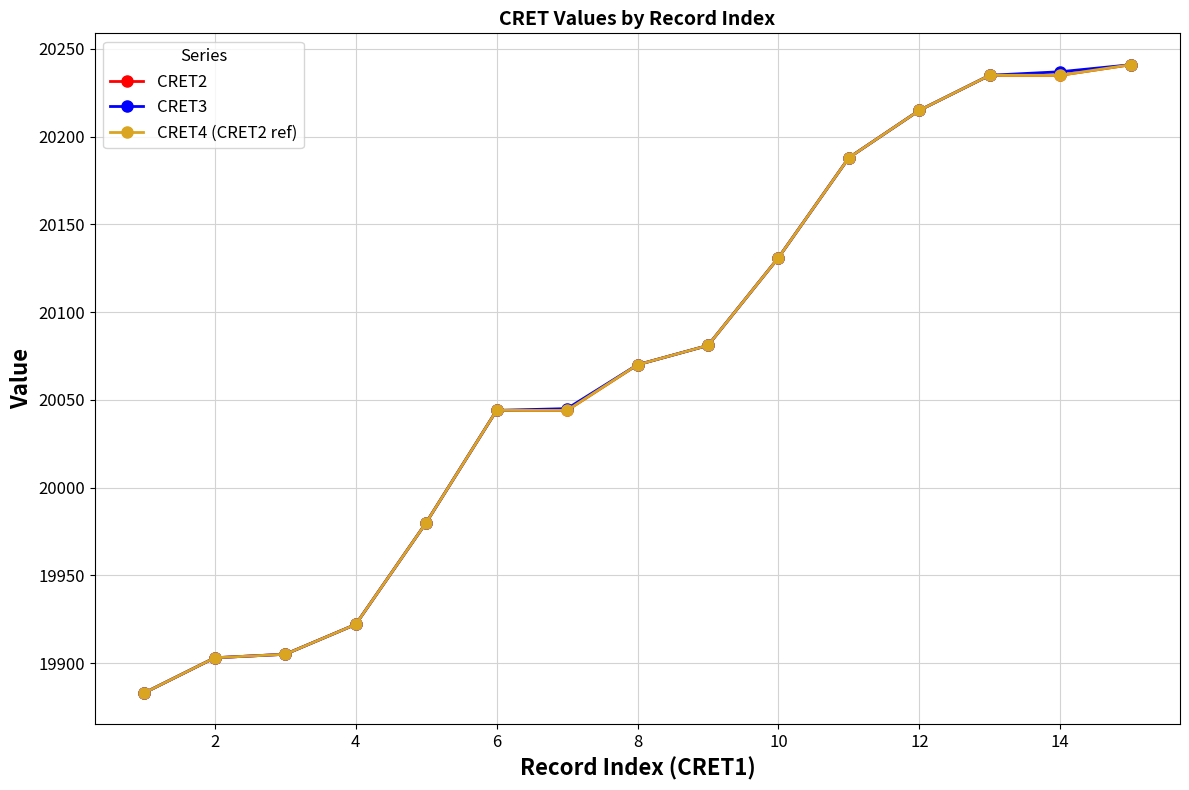

True or false: CRET3 and CRET4 (CRET2 ref) cross at least once.

False